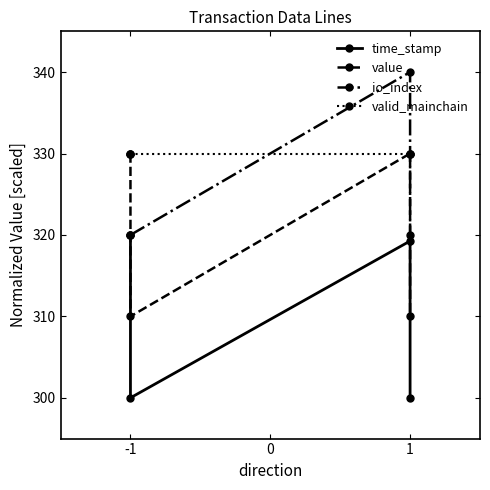

True or false: time_stamp and value cross at least once.

False